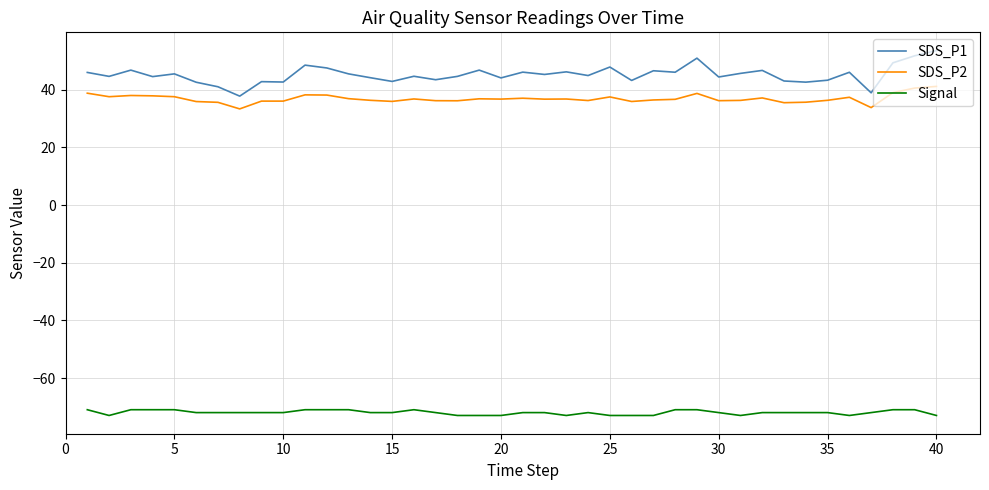

True or false: SDS_P1 and SDS_P2 cross at least once.

False